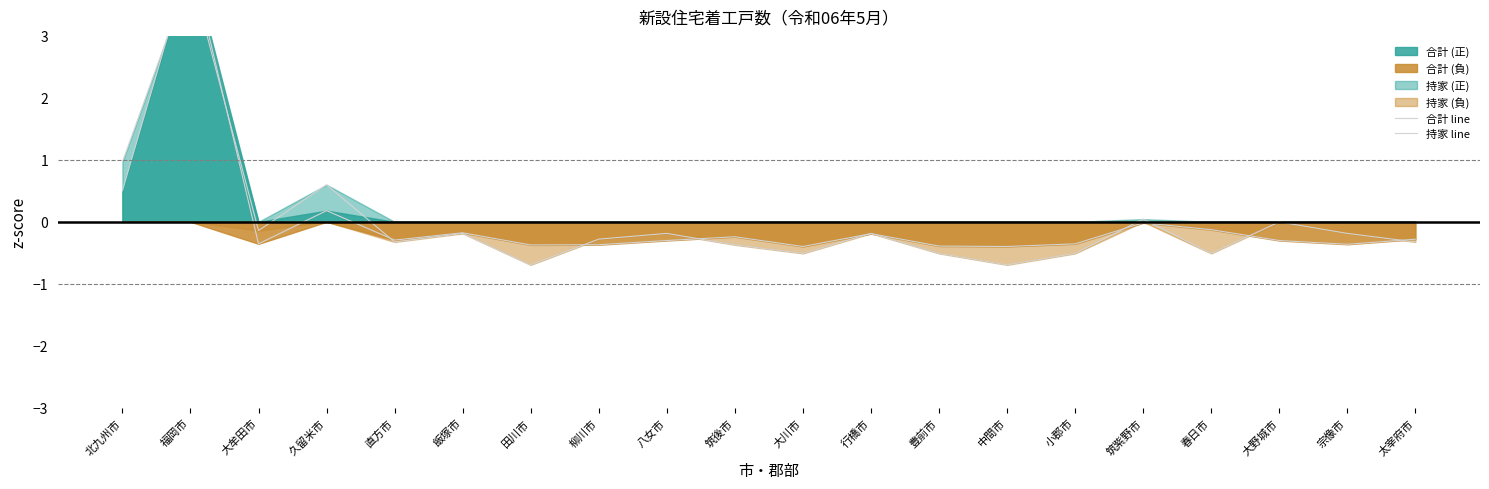

How many intersections are there between 持家 line and 合計 line?

11